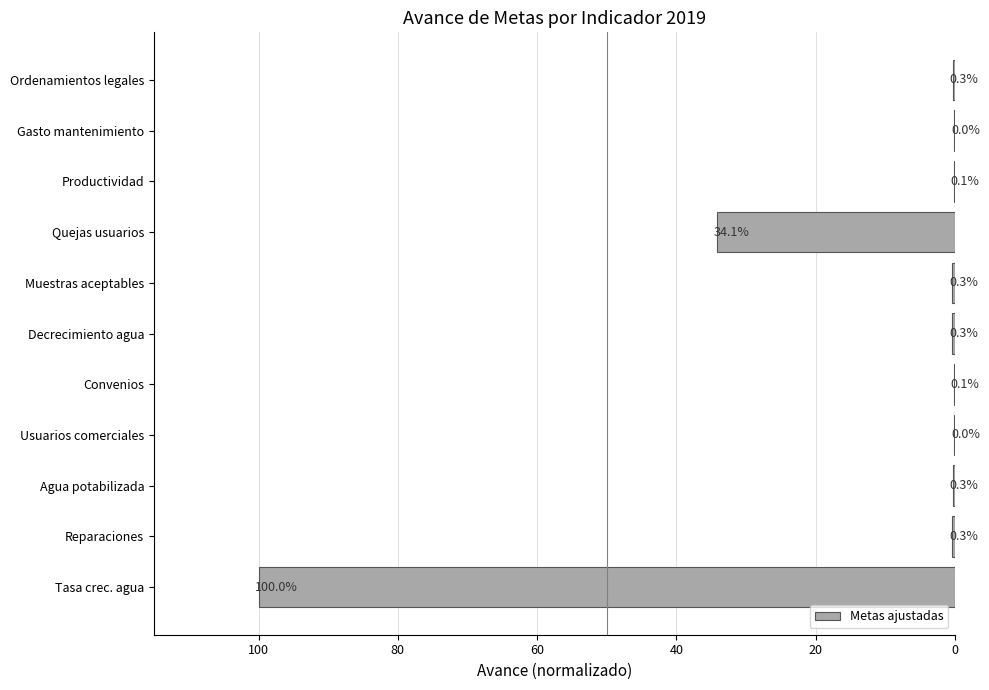

Which label corresponds to the largest value in the chart?

Tasa crec. agua